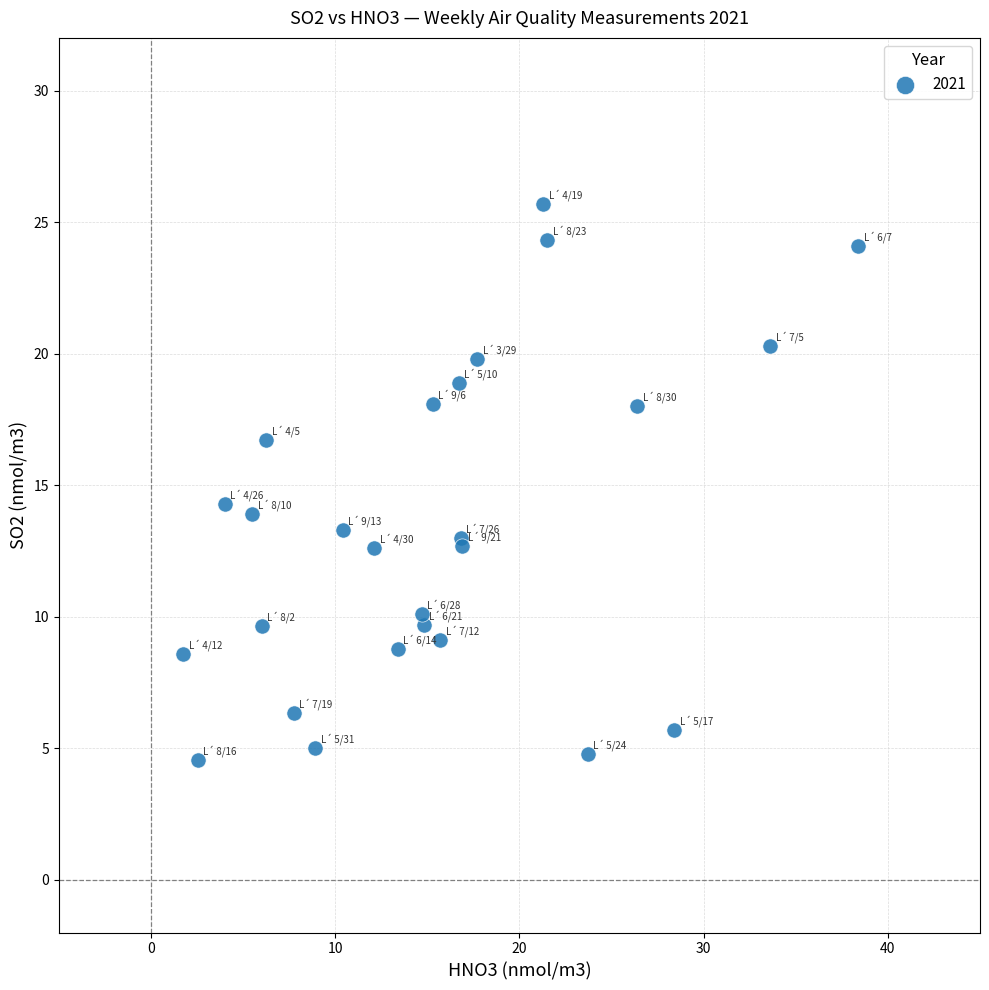

What Y value in the scatter plot is closest to 15?

14.3